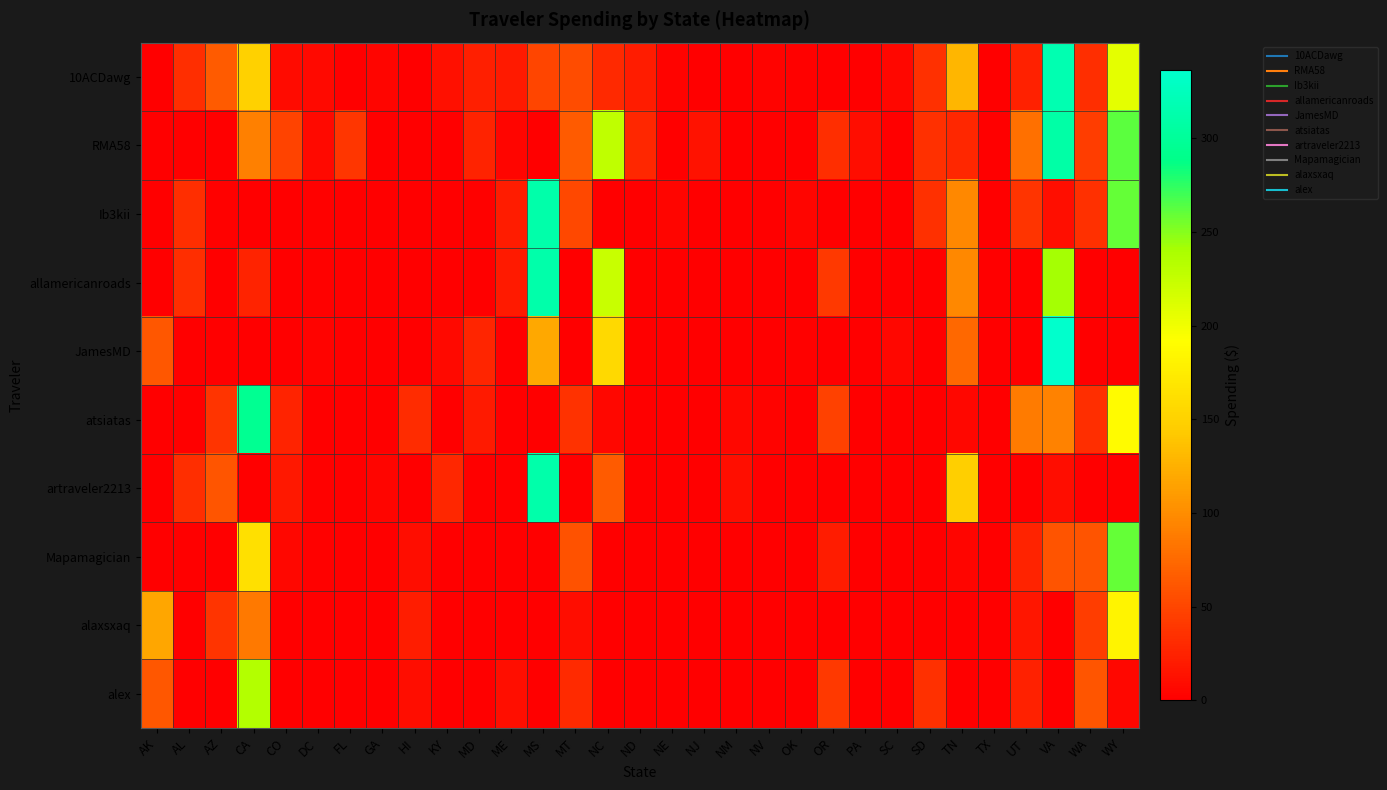

Reading right to left, what are all the values shown in this chart?

10ACDawg: WY=206.8	WA=34.1	VA=316.7	UT=24.2	TX=0.0	TN=129.7	SD=35.0	SC=5.3	PA=0.0	OR=0.0	OK=1.5	NV=3.9	NM=0.0	NJ=0.0	NE=3.2	ND=20.5	NC=30.1	MT=54.7	MS=48.7	ME=19.0	MD=23.4	KY=12.8	HI=0.0	GA=4.8	FL=0.0	DC=6.9	CO=8.5	CA=149.0	AZ=64.5	AL=33.4	AK=0.0
RMA58: WY=262.4	WA=43.5	VA=309.8	UT=79.7	TX=0.0	TN=27.8	SD=35.0	SC=1.2	PA=10.1	OR=33.5	OK=0.0	NV=0.0	NM=0.0	NJ=13.7	NE=0.0	ND=28.2	NC=227.3	MT=65.5	MS=0.0	ME=4.6	MD=26.1	KY=0.0	HI=0.0	GA=0.0	FL=38.5	DC=6.9	CO=48.1	CA=91.6	AZ=0.0	AL=0.0	AK=0.0
Ib3kii: WY=259.0	WA=35.0	VA=11.2	UT=37.0	TX=0.0	TN=97.2	SD=35.0	SC=0.0	PA=0.0	OR=0.0	OK=5.0	NV=0.0	NM=0.0	NJ=0.0	NE=5.1	ND=0.0	NC=0.0	MT=52.5	MS=311.8	ME=20.6	MD=2.5	KY=0.0	HI=0.0	GA=0.0	FL=0.0	DC=1.4	CO=0.0	CA=0.0	AZ=2.5	AL=33.4	AK=0.0
allamericanroads: WY=0.0	WA=0.0	VA=240.6	UT=0.0	TX=0.0	TN=97.2	SD=0.0	SC=0.0	PA=0.0	OR=41.0	OK=0.0	NV=0.0	NM=0.0	NJ=0.0	NE=0.0	ND=0.0	NC=222.2	MT=0.0	MS=311.8	ME=18.8	MD=0.0	KY=0.0	HI=0.0	GA=0.0	FL=0.0	DC=1.4	CO=0.0	CA=25.5	AZ=0.0	AL=33.4	AK=0.0
JamesMD: WY=0.0	WA=0.0	VA=336.3	UT=0.0	TX=0.0	TN=74.7	SD=0.0	SC=5.3	PA=0.0	OR=0.0	OK=1.5	NV=0.0	NM=0.0	NJ=0.0	NE=0.0	ND=0.0	NC=157.6	MT=0.0	MS=118.7	ME=0.0	MD=27.3	KY=7.5	HI=0.0	GA=0.0	FL=0.0	DC=3.9	CO=0.0	CA=0.0	AZ=0.0	AL=0.0	AK=62.2
atsiatas: WY=188.6	WA=34.1	VA=92.3	UT=87.3	TX=0.0	TN=5.7	SD=0.0	SC=0.0	PA=0.0	OR=46.6	OK=0.0	NV=3.9	NM=6.1	NJ=0.0	NE=0.0	ND=0.0	NC=5.5	MT=35.5	MS=0.0	ME=0.0	MD=18.8	KY=0.0	HI=32.7	GA=0.0	FL=0.0	DC=0.0	CO=25.8	CA=295.1	AZ=36.9	AL=0.0	AK=0.0
artraveler2213: WY=0.0	WA=0.0	VA=9.2	UT=0.0	TX=0.0	TN=147.7	SD=0.0	SC=0.0	PA=0.0	OR=0.0	OK=0.0	NV=0.0	NM=10.9	NJ=0.0	NE=0.0	ND=0.0	NC=64.6	MT=0.0	MS=311.8	ME=0.0	MD=0.0	KY=27.8	HI=0.0	GA=4.8	FL=0.0	DC=1.4	CO=17.3	CA=0.0	AZ=61.5	AL=33.4	AK=0.0
Mapamagician: WY=259.8	WA=60.1	VA=60.1	UT=25.6	TX=0.0	TN=4.9	SD=0.0	SC=0.0	PA=0.0	OR=20.4	OK=0.0	NV=0.0	NM=0.0	NJ=0.0	NE=0.0	ND=0.0	NC=0.0	MT=58.4	MS=0.0	ME=0.0	MD=0.0	KY=0.0	HI=9.6	GA=0.0	FL=0.0	DC=1.4	CO=6.6	CA=163.6	AZ=0.0	AL=0.0	AK=0.0
alaxsxaq: WY=181.9	WA=43.4	VA=0.0	UT=15.8	TX=0.0	TN=0.0	SD=0.0	SC=0.0	PA=0.0	OR=0.0	OK=0.0	NV=0.0	NM=0.0	NJ=0.0	NE=0.0	ND=0.0	NC=0.0	MT=9.2	MS=0.0	ME=0.0	MD=0.0	KY=0.0	HI=21.8	GA=0.0	FL=0.0	DC=0.0	CO=0.0	CA=85.8	AZ=36.9	AL=0.0	AK=117.0
alex: WY=5.8	WA=61.1	VA=0.0	UT=24.3	TX=0.0	TN=0.0	SD=35.0	SC=0.0	PA=0.0	OR=41.0	OK=0.0	NV=0.0	NM=0.0	NJ=0.0	NE=0.0	ND=0.0	NC=0.0	MT=30.6	MS=0.0	ME=10.6	MD=0.0	KY=0.0	HI=9.6	GA=0.0	FL=0.0	DC=0.0	CO=0.0	CA=235.0	AZ=0.0	AL=0.0	AK=62.2